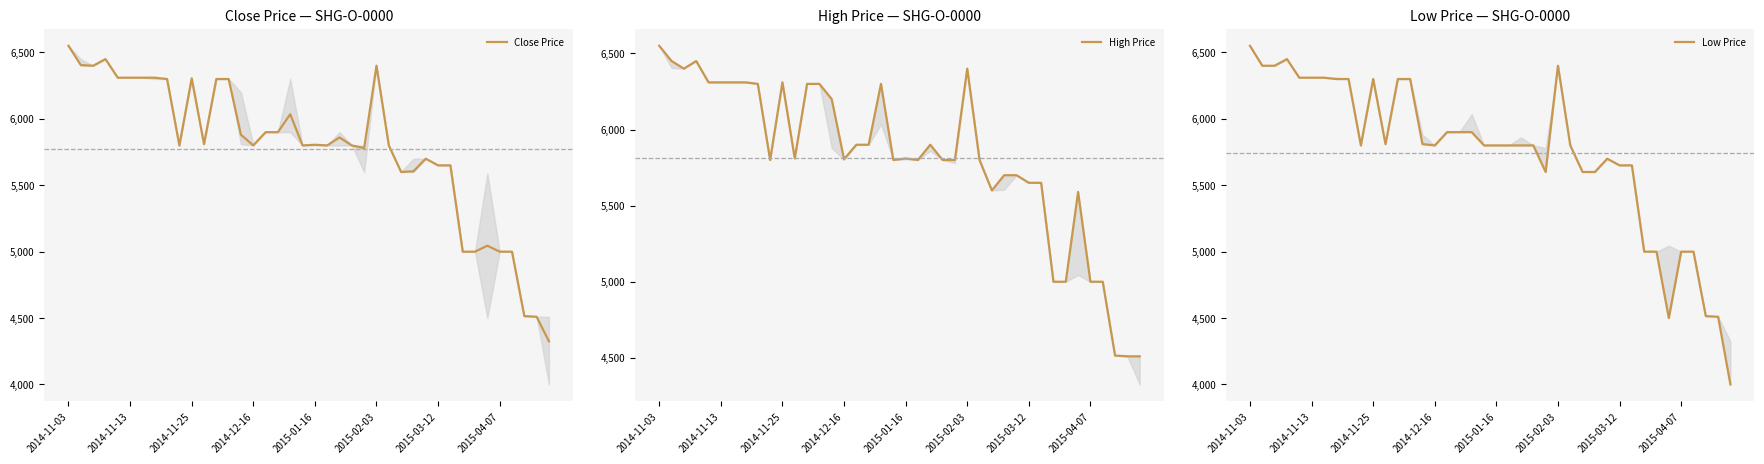

True or false: Low Price and Close Price intersect in this chart.

False